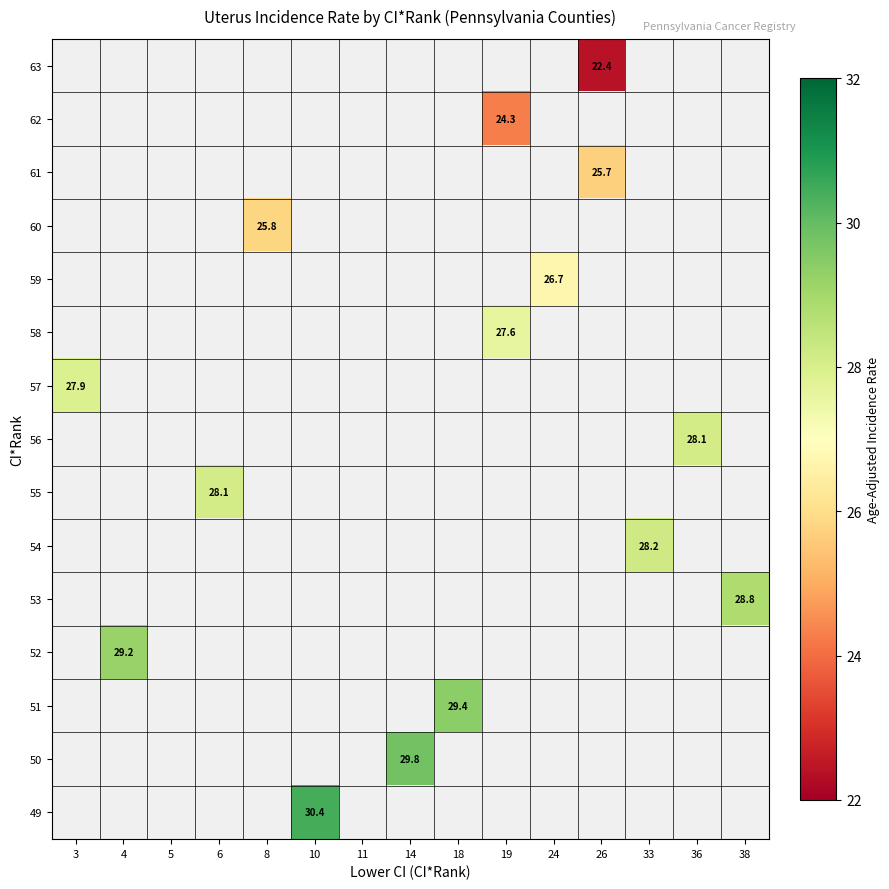

True or false: 60 has a value of 6.7 at 8.

False